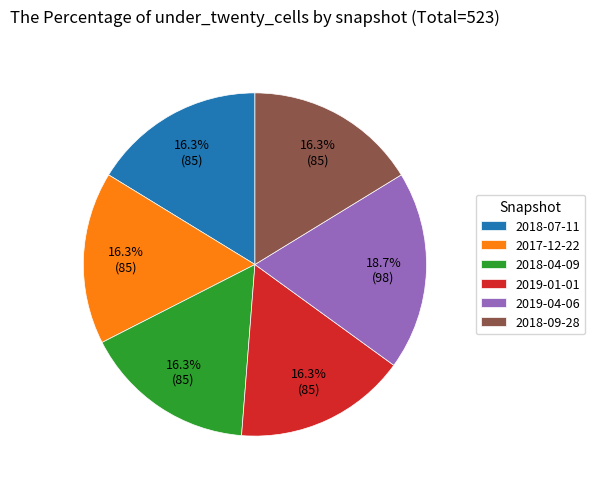

How many slices are in this pie chart?

6